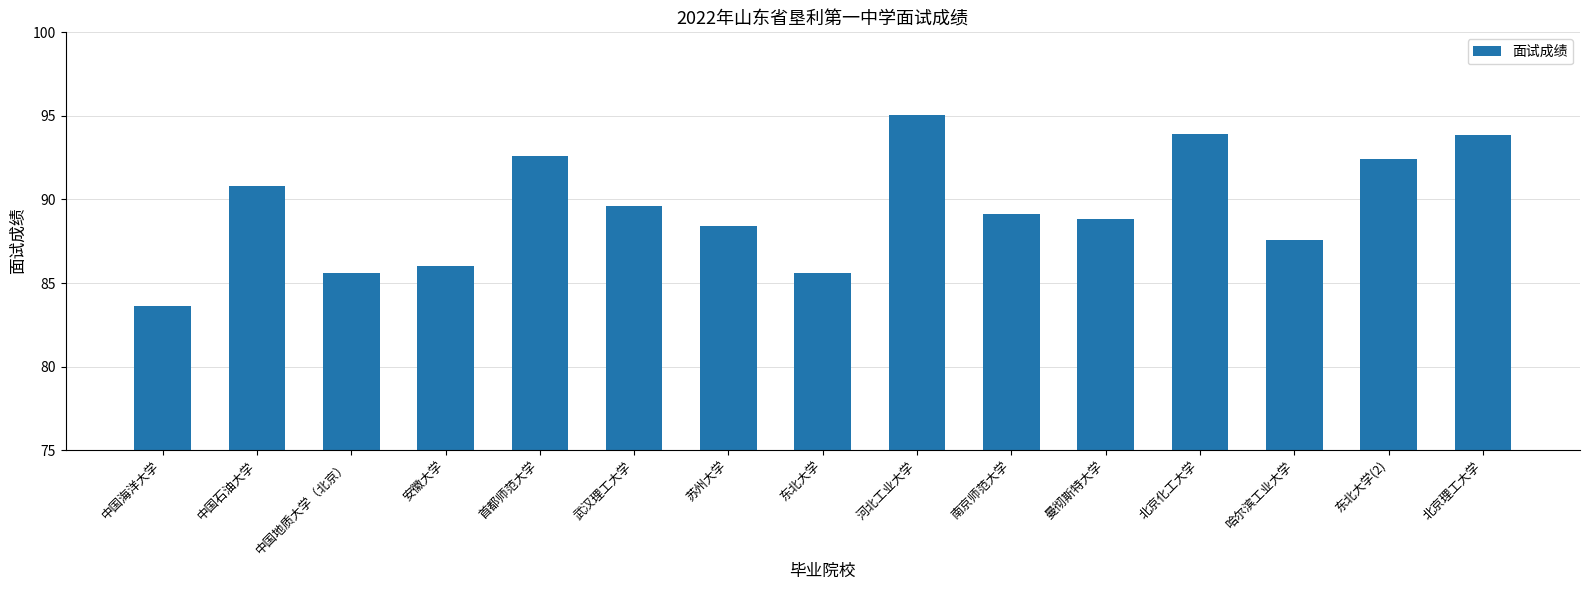

What is the change in value from 武汉理工大学 to 南京师范大学?

-0.5